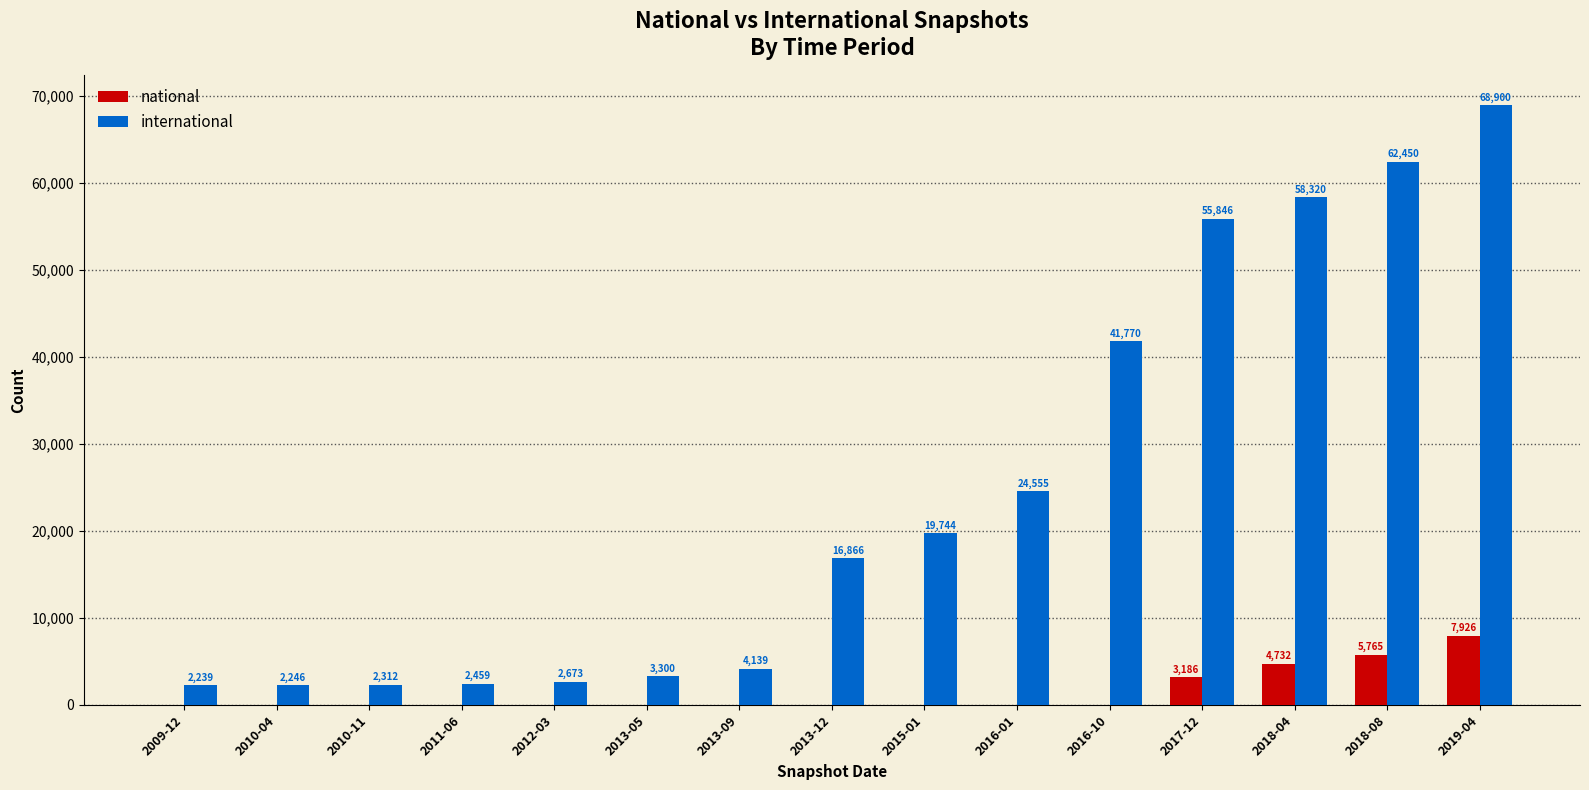

Reading left to right, list all the values displayed in this chart.

national: 0	0	0	0	0	0	0	0	0	0	0	3186	4732	5765	7926
international: 2239	2246	2312	2459	2673	3300	4139	16866	19744	24555	41770	55846	58320	62450	68900